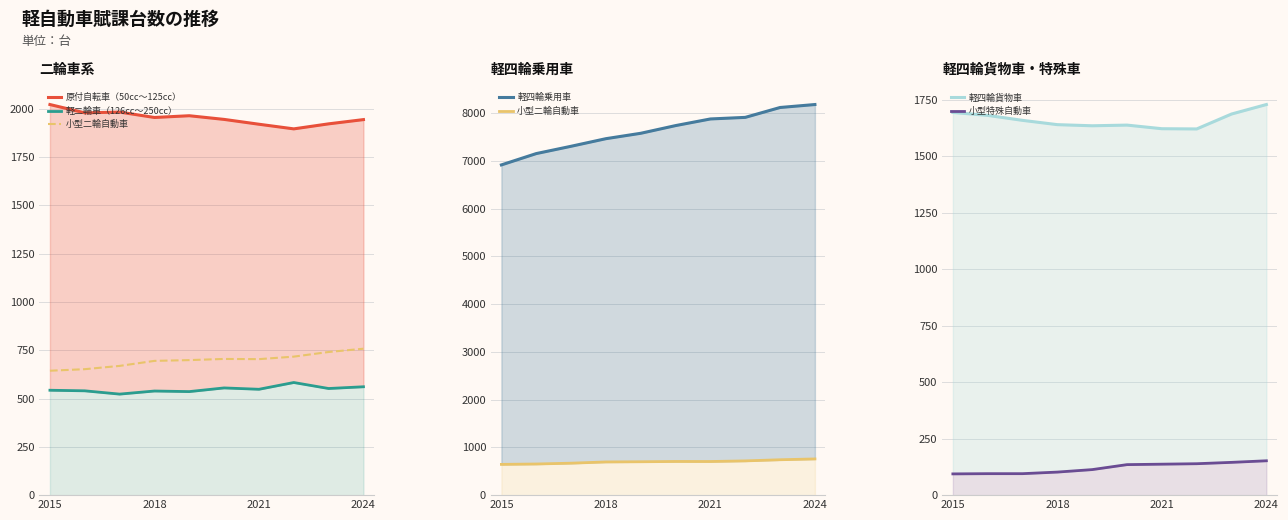

True or false: 軽四輪乗用車 and 小型特殊自動車 intersect in this chart.

False